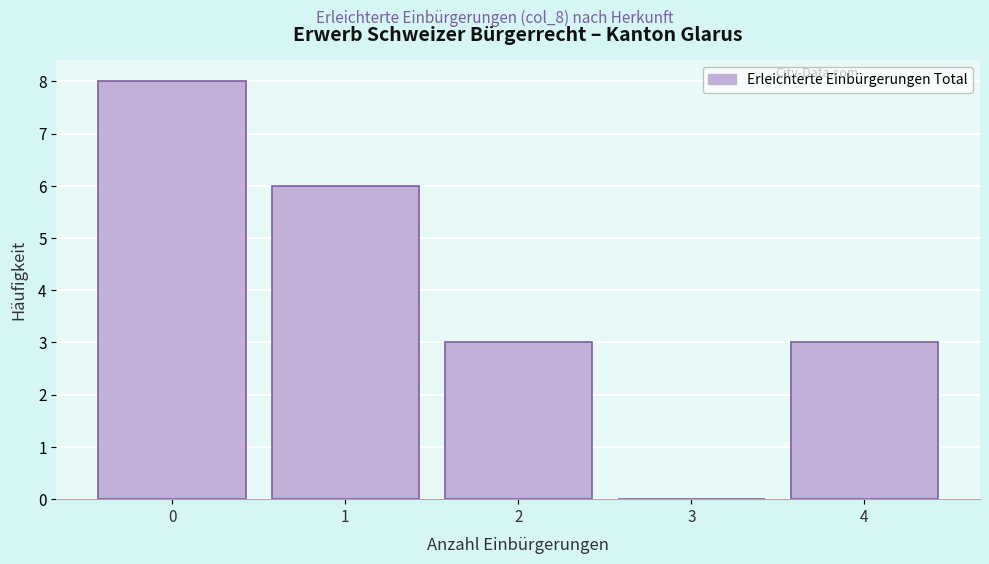

Reading right to left, transcribe all the data shown in this chart.

4=3	3=0	2=3	1=6	0=8